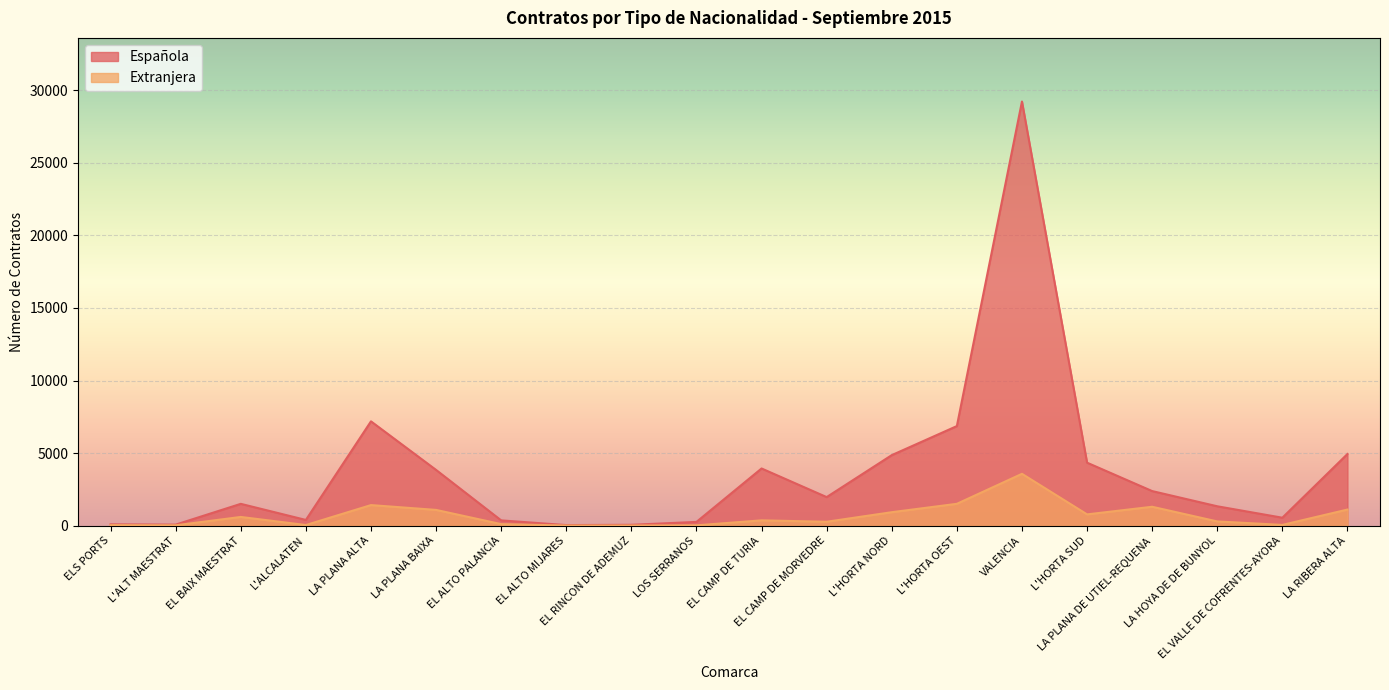

Reading left to right, what are all the values shown in this chart?

Española: ELS PORTS=89	L'ALT MAESTRAT=71	EL BAIX MAESTRAT=1503	L'ALCALATEN=393	LA PLANA ALTA=7188	LA PLANA BAIXA=3841	EL ALTO PALANCIA=363	EL ALTO MIJARES=39	EL RINCON DE ADEMUZ=59	LOS SERRANOS=258	EL CAMP DE TURIA=3940	EL CAMP DE MORVEDRE=1968	L'HORTA NORD=4860	L'HORTA OEST=6862	VALENCIA=29230	L'HORTA SUD=4340	LA PLANA DE UTIEL-REQUENA=2383	LA HOYA DE DE BUNYOL=1335	EL VALLE DE COFRENTES-AYORA=547	LA RIBERA ALTA=4938
Extranjera: ELS PORTS=37	L'ALT MAESTRAT=23	EL BAIX MAESTRAT=600	L'ALCALATEN=43	LA PLANA ALTA=1417	LA PLANA BAIXA=1085	EL ALTO PALANCIA=106	EL ALTO MIJARES=7	EL RINCON DE ADEMUZ=8	LOS SERRANOS=22	EL CAMP DE TURIA=365	EL CAMP DE MORVEDRE=268	L'HORTA NORD=927	L'HORTA OEST=1505	VALENCIA=3572	L'HORTA SUD=777	LA PLANA DE UTIEL-REQUENA=1302	LA HOYA DE DE BUNYOL=291	EL VALLE DE COFRENTES-AYORA=51	LA RIBERA ALTA=1109